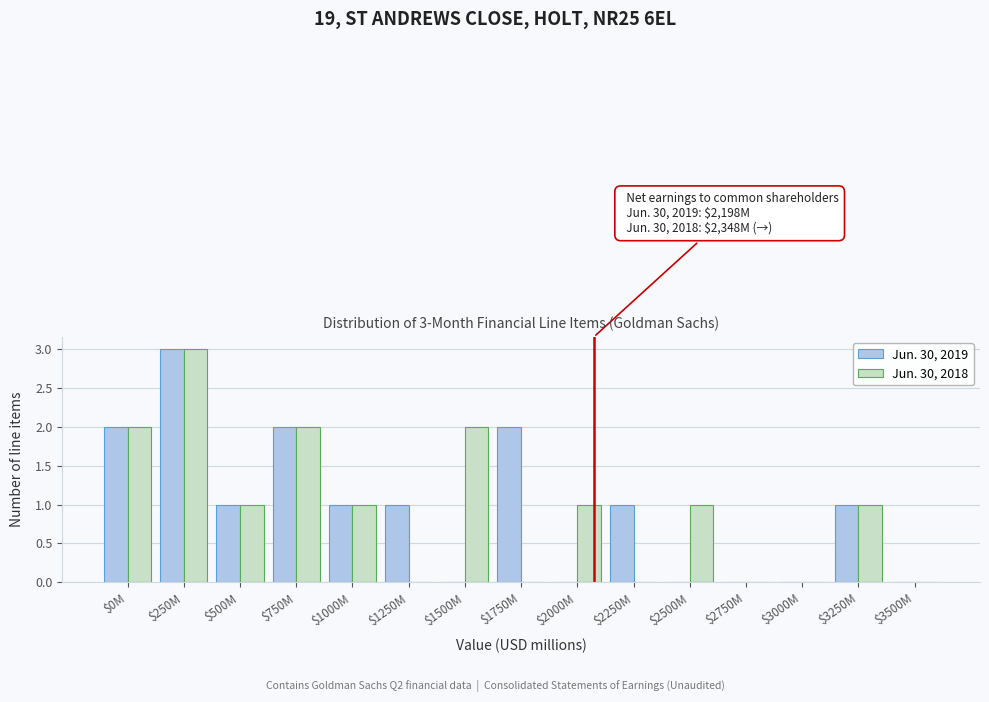

Which category has the highest value across all series?

$250M